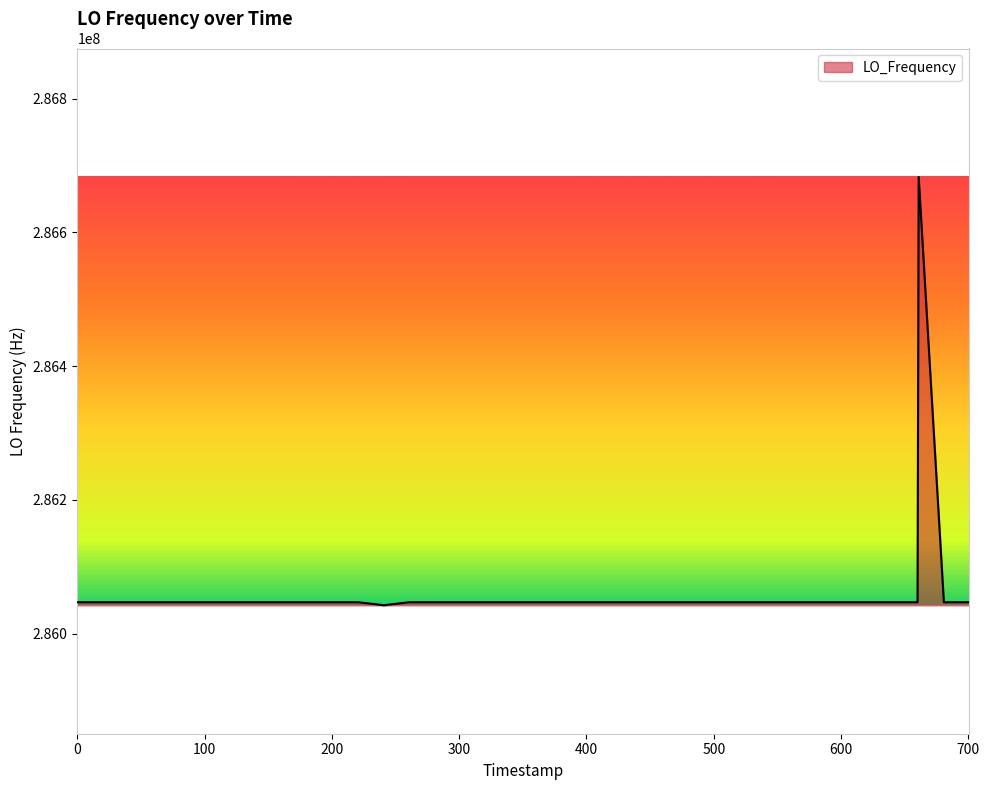

Count the number of data series in this chart.

1